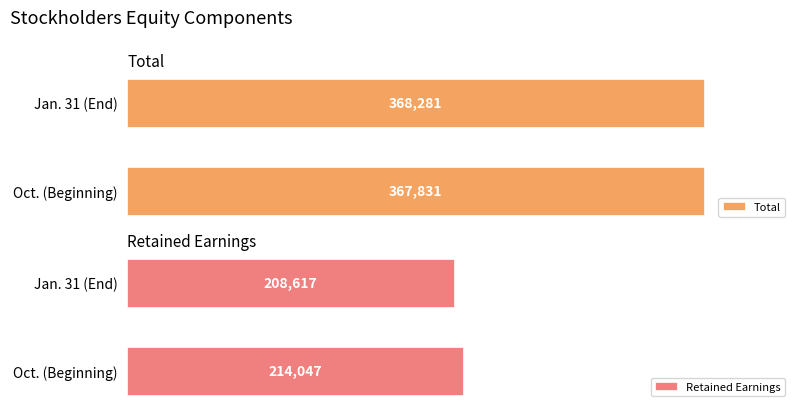

At how many categories does at least one series exceed 344916?

2